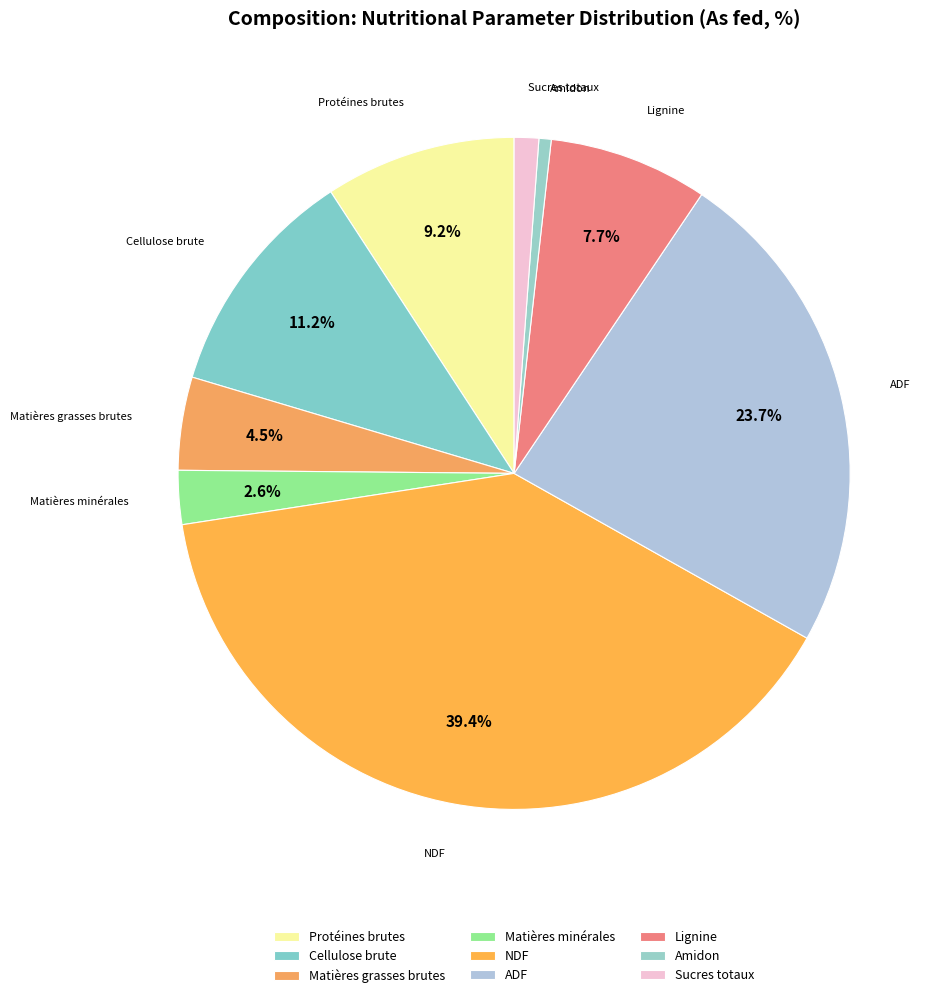

Does any single category account for the majority?

No